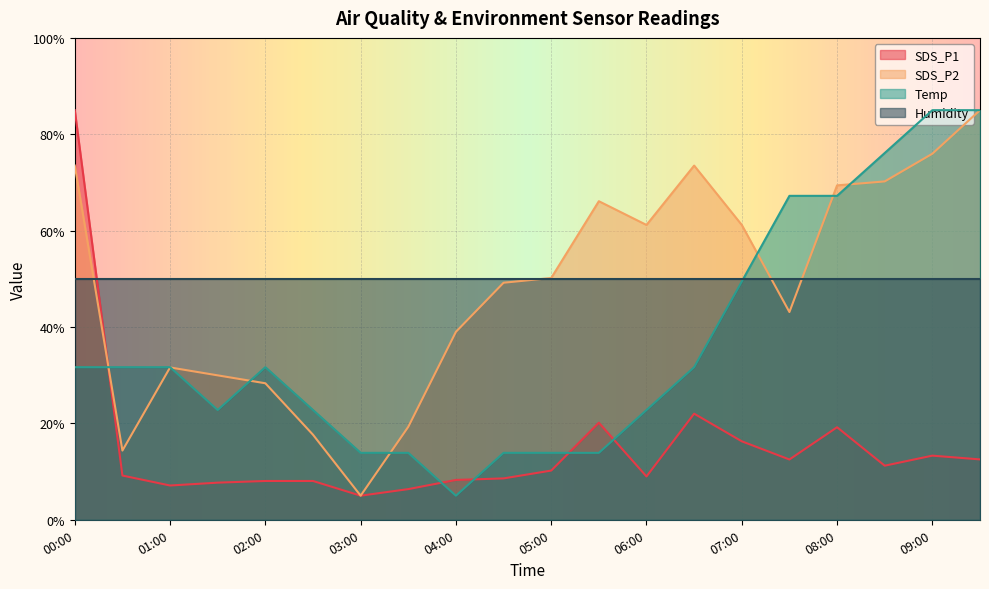

Where does the SDS_P2 series first go above 50?

00:00